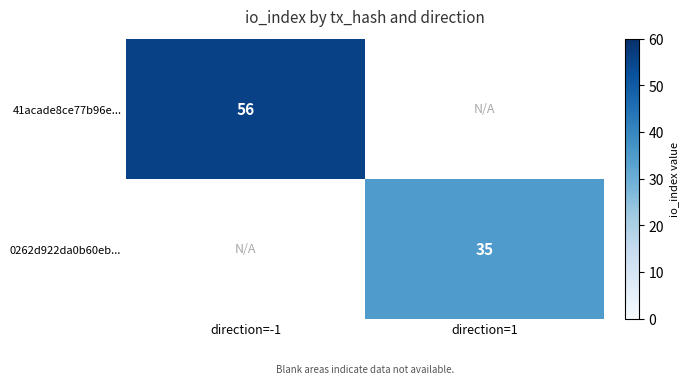

The 41acade8ce77b96e... series shows 38 at direction=-1. True or false?

False